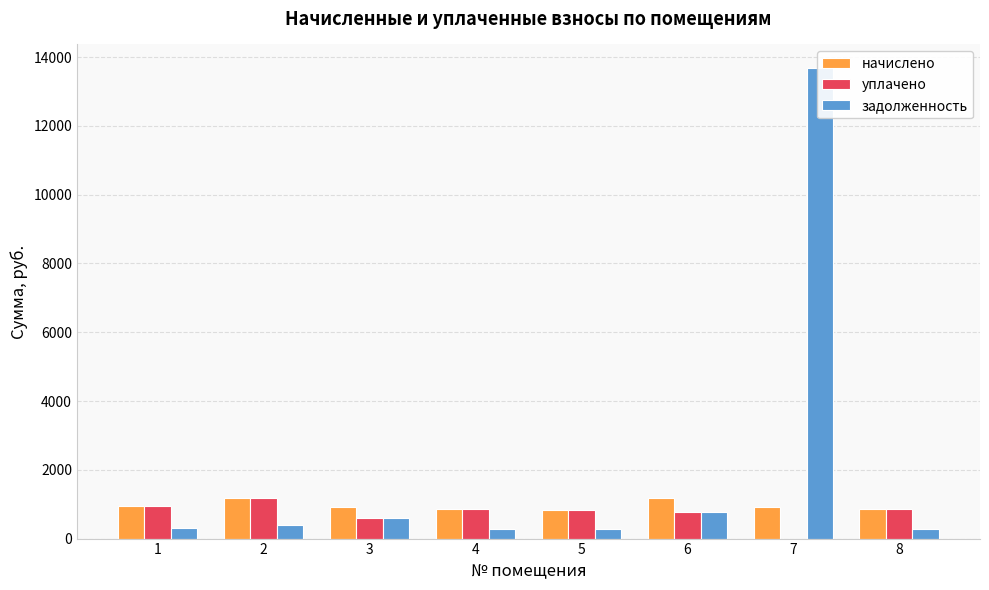

Reading left to right, transcribe all the data shown in this chart.

начислено: 933.1	1168.6	909.4	855.4	829.4	1168.6	909.4	855.4
уплачено: 933.1	1168.6	606.2	855.4	829.4	779.0	0.0	855.4
задолженность: 311.0	389.5	606.2	285.1	276.5	779.0	13683.3	285.1